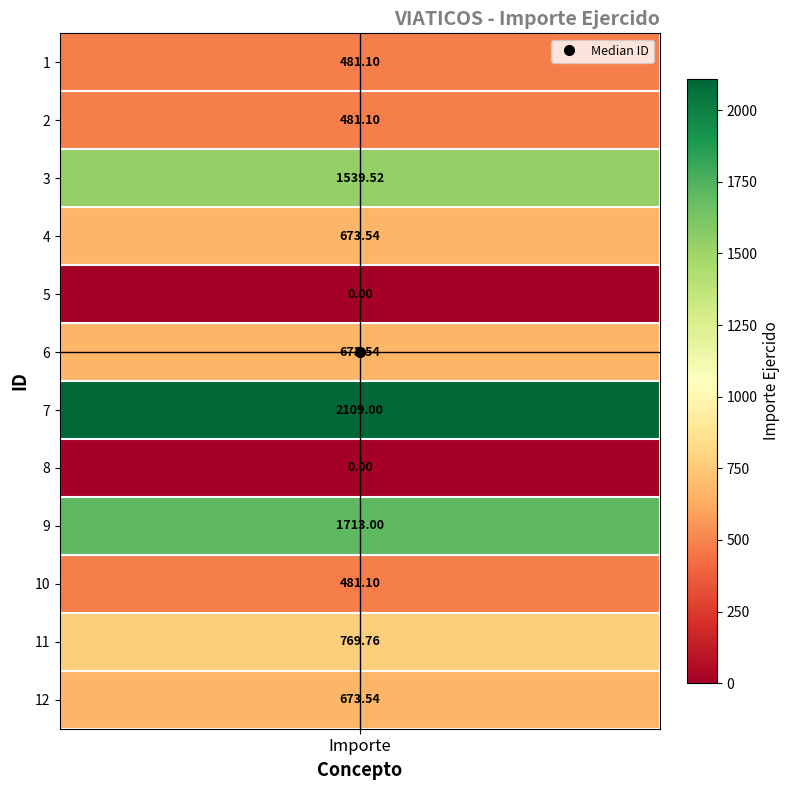

Rank the categories by value from lowest to highest.

5, 8, 1, 2, 10, 4, 6, 12, 11, 3, 9, 7